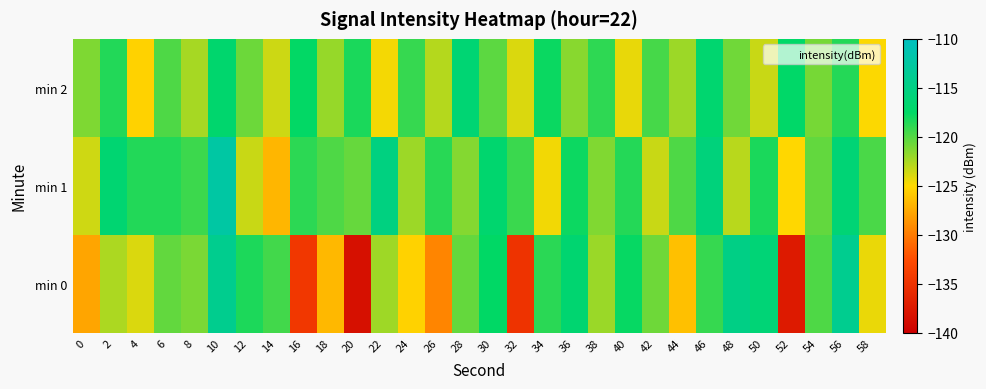

Reading right to left, what are all the values shown in this chart?

min 0: 58=-124.4	56=-114.1	54=-119.8	52=-137.4	50=-116.1	48=-114.9	46=-119.1	44=-126.3	42=-120.7	40=-117.7	38=-122.1	36=-116.6	34=-118.7	32=-134.9	30=-117.5	28=-120.4	26=-129.4	24=-125.3	22=-122.2	20=-138.4	18=-126.7	16=-134.5	14=-119.5	12=-118.4	10=-114.1	8=-121.1	6=-120.4	4=-123.9	2=-122.6	0=-127.7
min 1: 58=-119.7	56=-116.2	54=-120.4	52=-125.1	50=-118.3	48=-122.9	46=-115.7	44=-119.8	42=-123.4	40=-118.6	38=-121.3	36=-117.9	34=-124.6	32=-119.2	30=-116.8	28=-121.4	26=-118.7	24=-122.1	22=-115.3	20=-120.5	18=-119.8	16=-118.8	14=-126.8	12=-123.4	10=-112.4	8=-119.3	6=-118.6	4=-118.5	2=-116.6	0=-123.5
min 2: 58=-124.9	56=-118.6	54=-121.0	52=-117.3	50=-123.4	48=-120.8	46=-116.7	44=-122.1	42=-119.6	40=-124.3	38=-118.9	36=-121.5	34=-117.8	32=-123.9	30=-120.2	28=-116.4	26=-122.8	24=-119.1	22=-124.7	20=-118.3	18=-121.9	16=-117.6	14=-123.5	12=-120.7	10=-116.9	8=-122.4	6=-119.8	4=-125.3	2=-118.5	0=-121.2